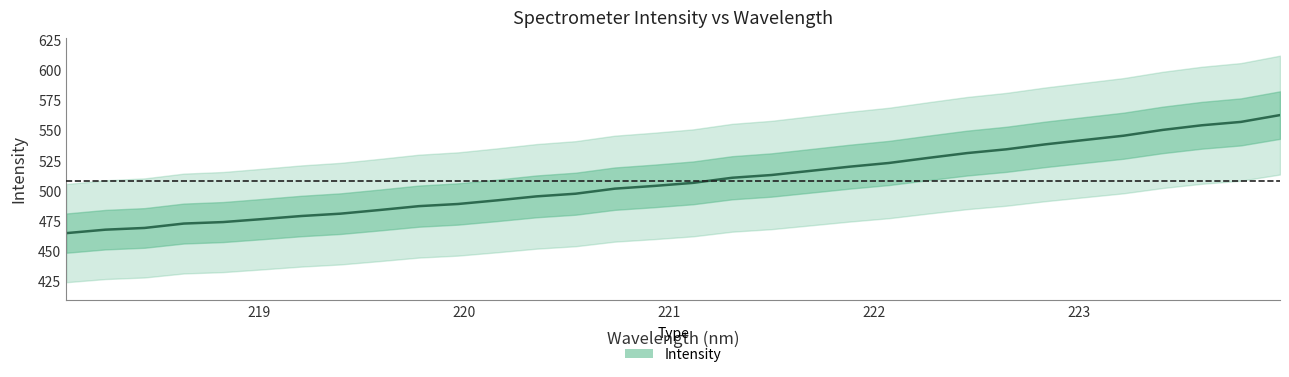

What is the value of the 3rd point from the left?

469.3